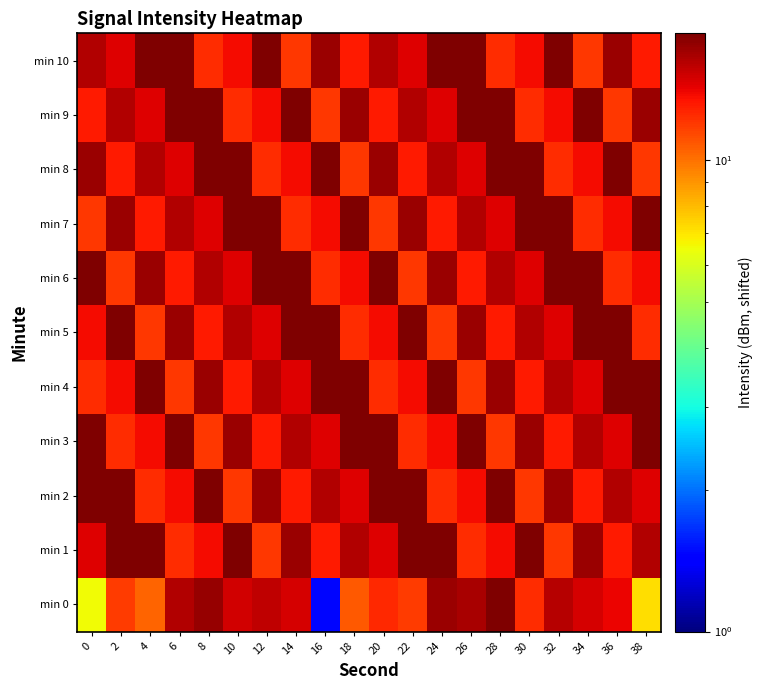

At how many categories does at least one series exceed 2?

20